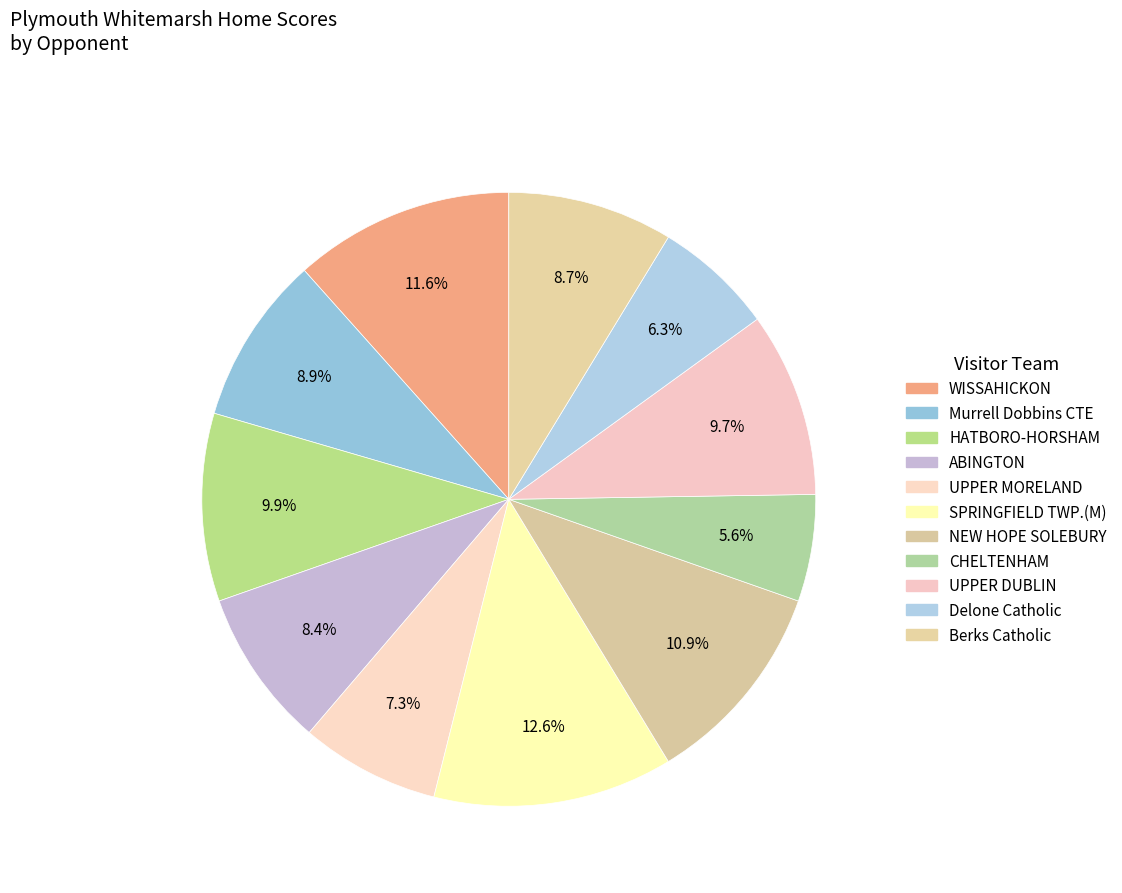

The HATBORO-HORSHAM slice represents 1% of the pie. True or false?

False